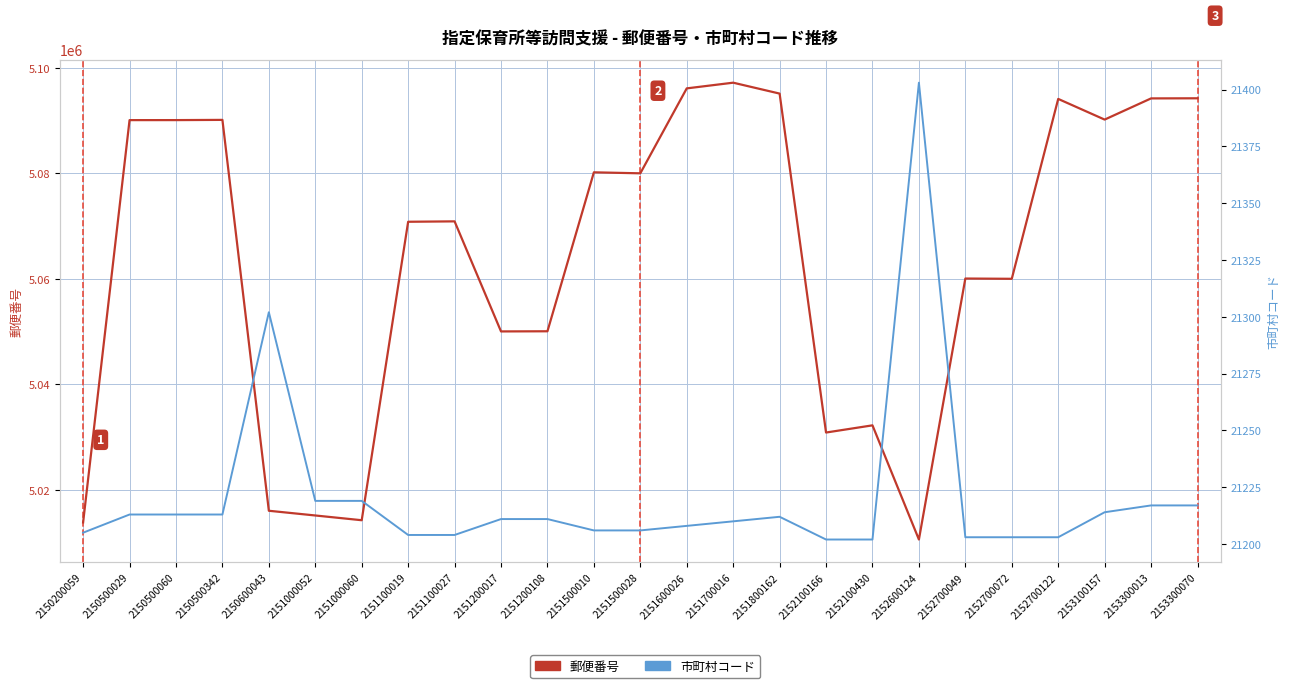

The value of 郵便番号 at 2151100019 is 5070824. True or false?

True